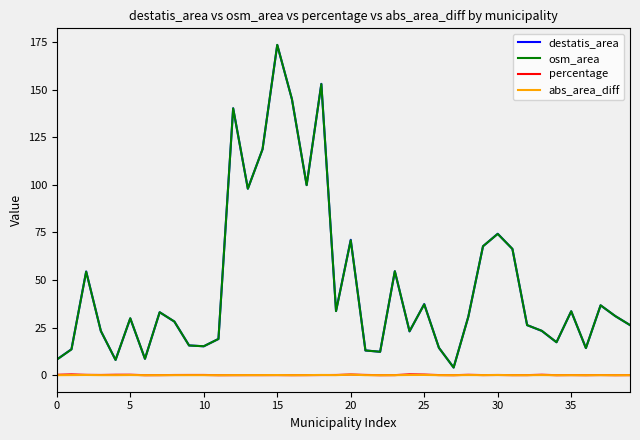

True or false: abs_area_diff and osm_area intersect in this chart.

False